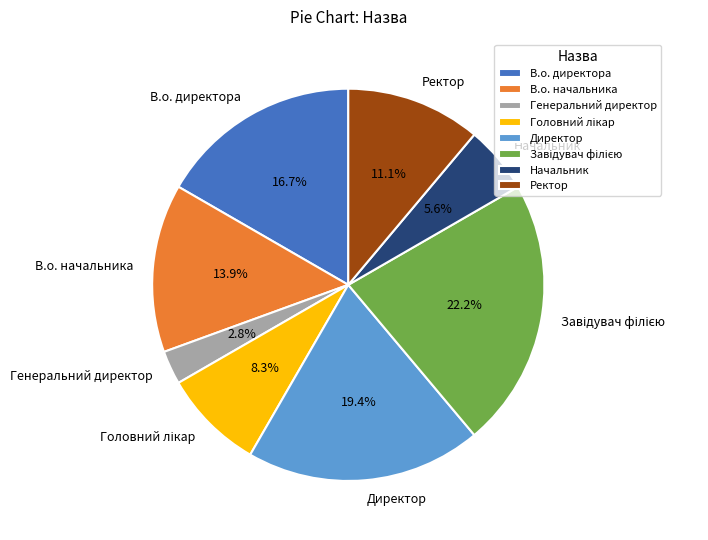

What percentage is the Ректор slice, to the nearest percent?

11%